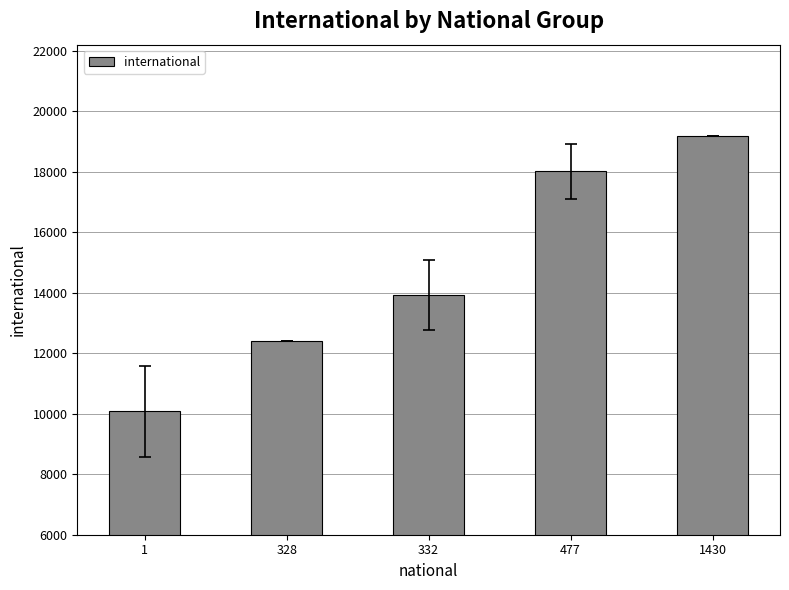

List the labels in order of value, largest first.

1430, 477, 332, 328, 1